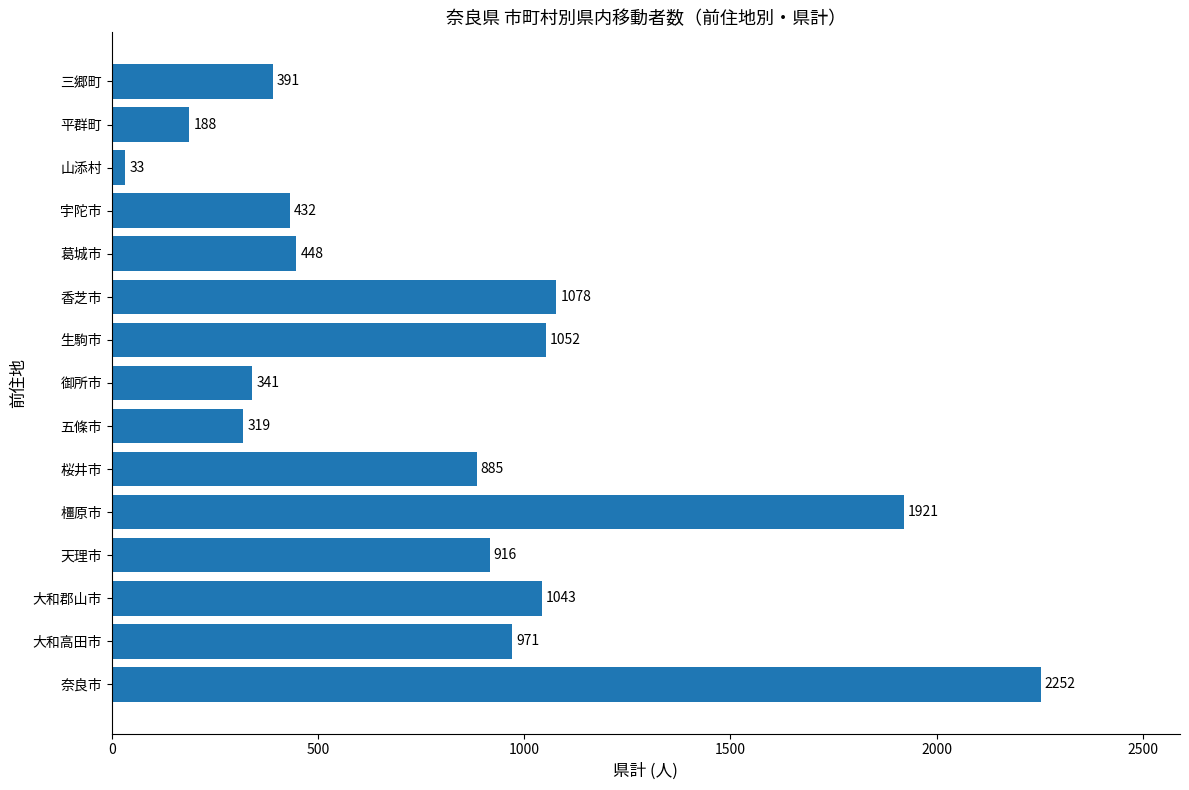

Reading top to bottom, extract all data points from this chart.

391	188	33	432	448	1078	1052	341	319	885	1921	916	1043	971	2252